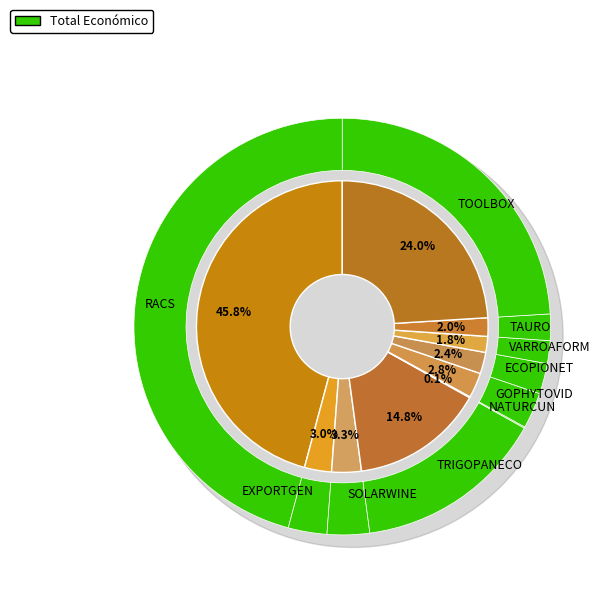

To the nearest percent, what is the difference between the largest and smallest slice percentages?

46%